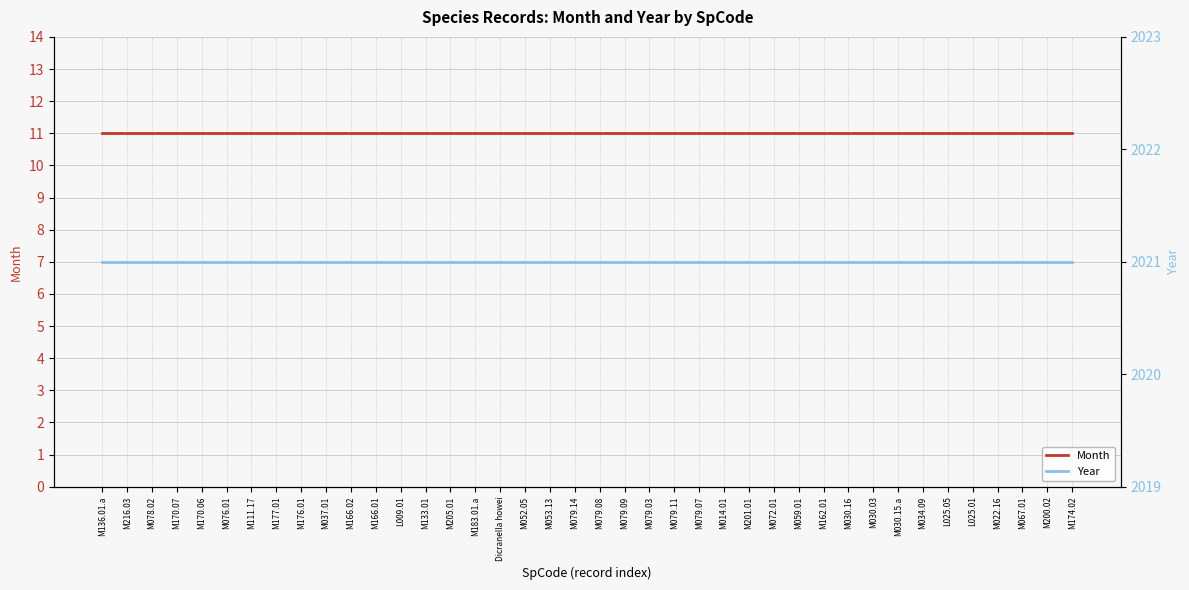

What is the spread (max minus min) of values at M079.03?

2010